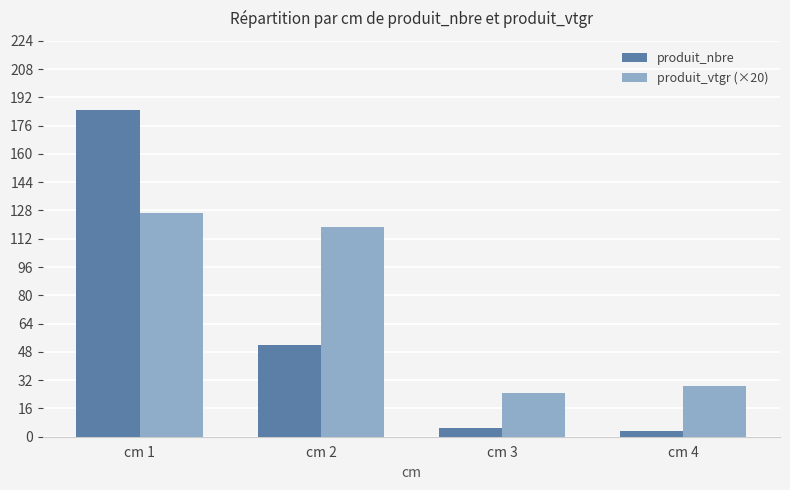

What is the spread (max minus min) of values at cm 1?

58.4